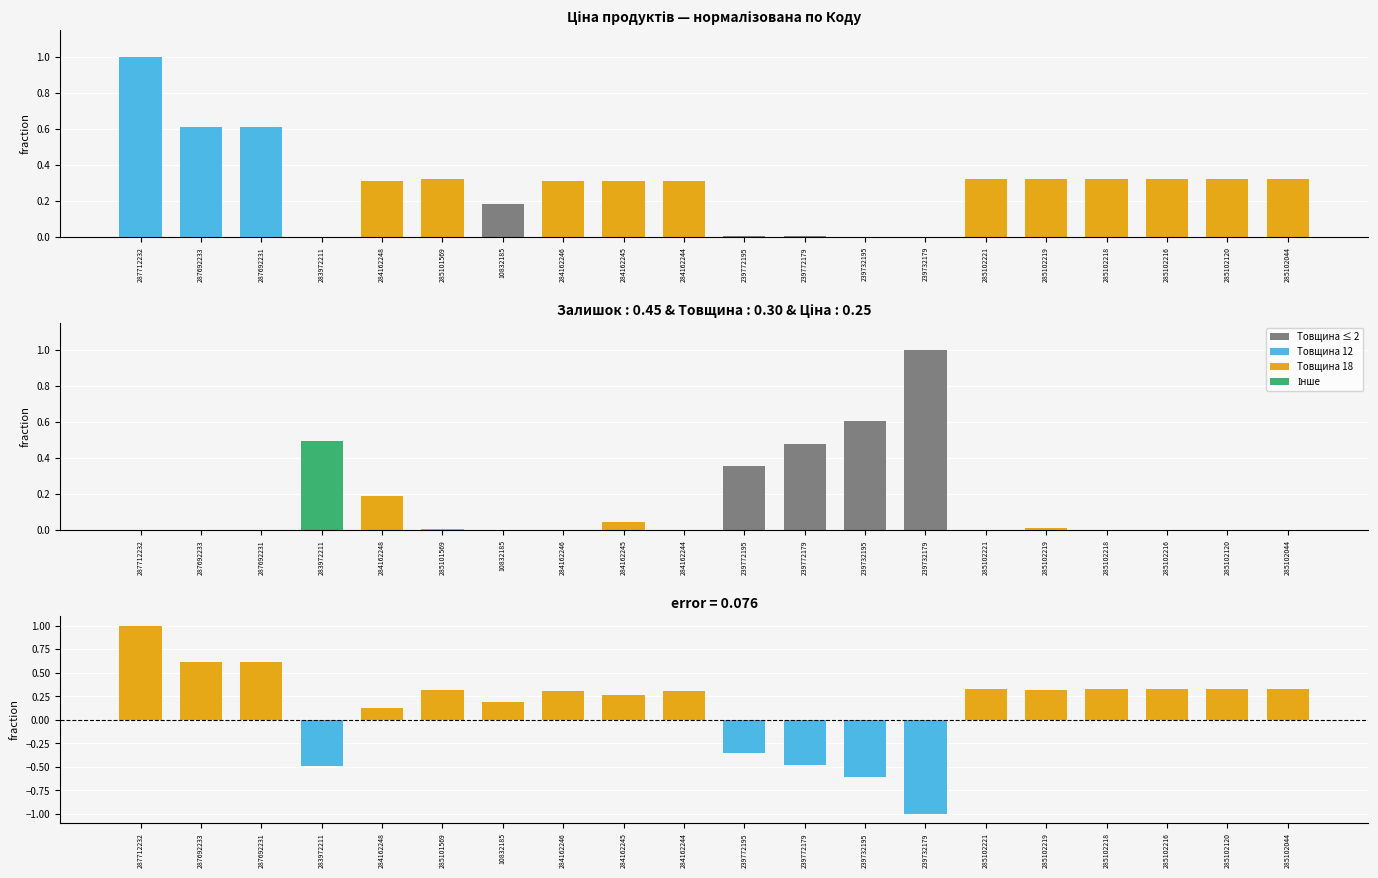

How many bars are there in total?

60